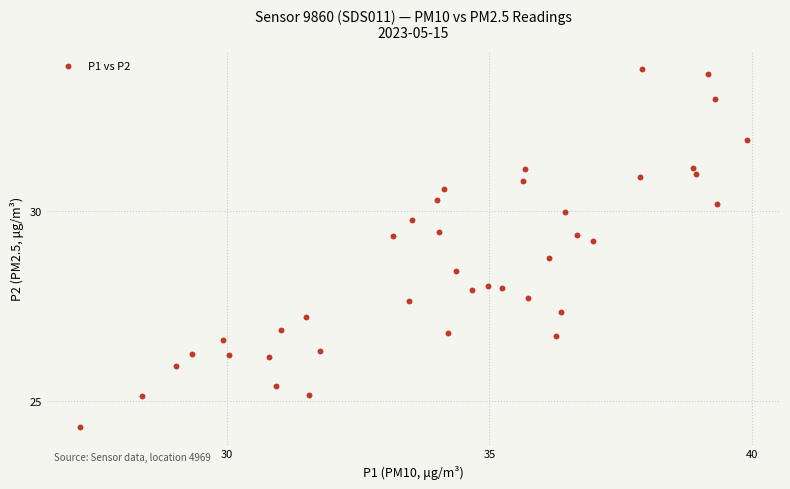

What is the range of X values (max minus min)?

12.7